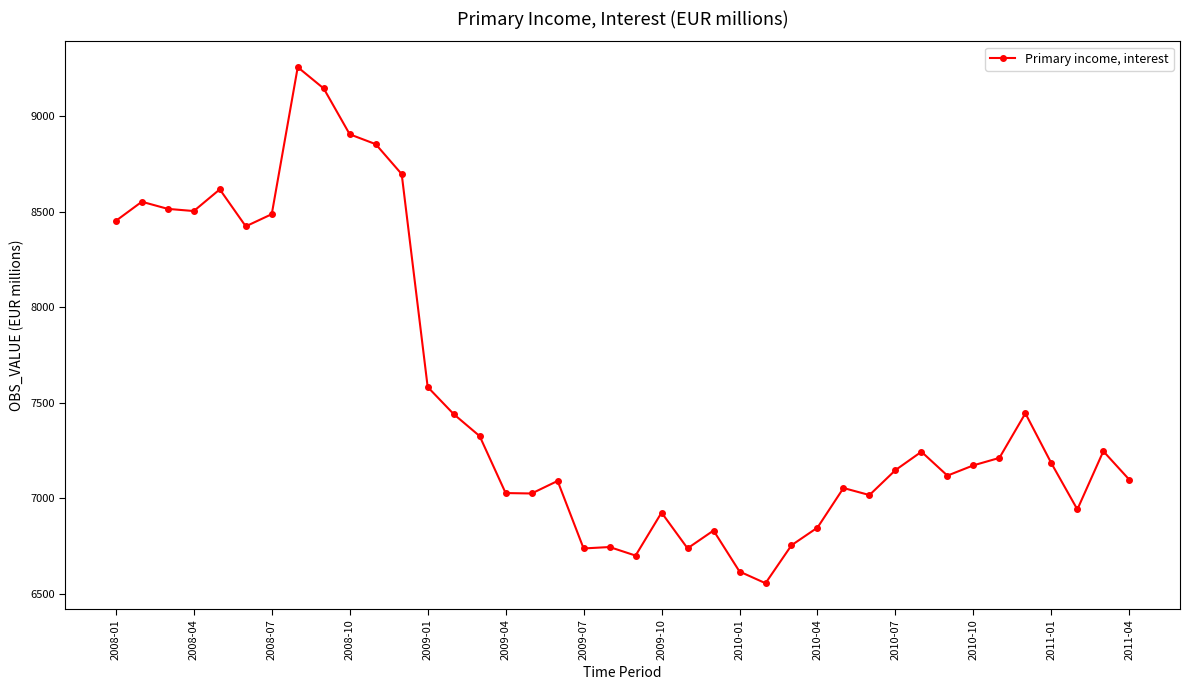

What is the sum of all values?

301230.8